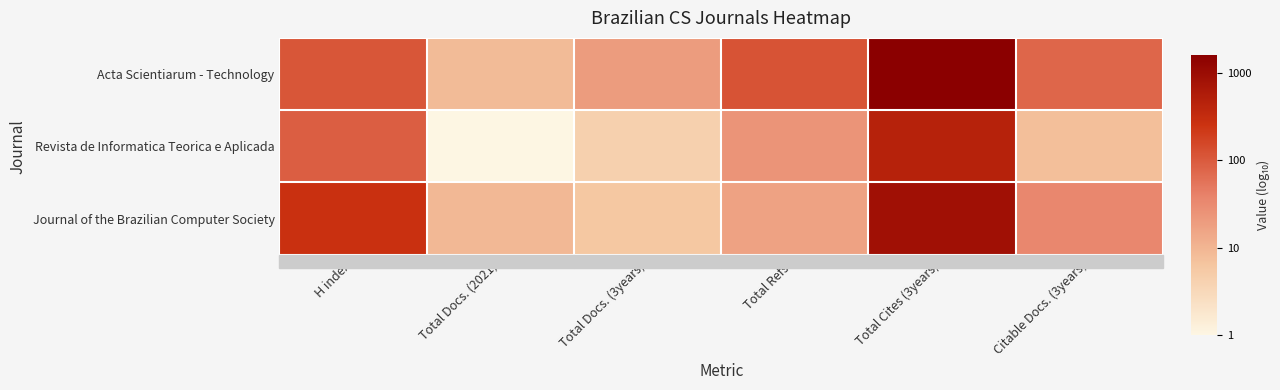

Rank the series by their average value, from highest to lowest.

Acta Scientiarum - Technology, Journal of the Brazilian Computer Society, Revista de Informatica Teorica e Aplicada